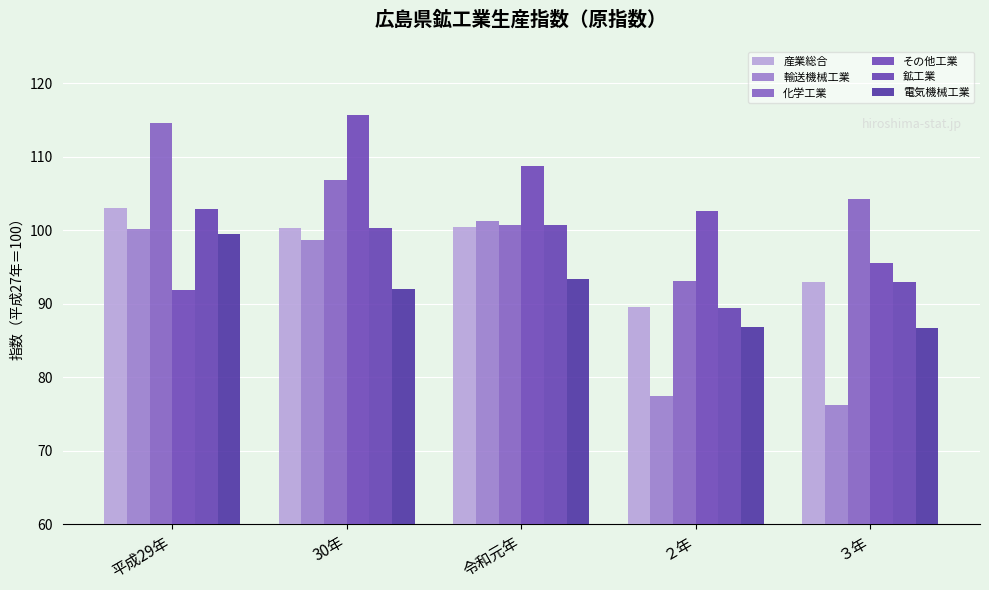

Reading left to right, list all the values displayed in this chart.

産業総合: 103.0	100.3	100.4	89.5	92.9
輸送機械工業: 100.2	98.6	101.3	77.4	76.2
化学工業: 114.5	106.8	100.7	93.1	104.2
その他工業: 91.8	115.6	108.7	102.6	95.5
鉱工業: 102.9	100.3	100.7	89.4	92.9
電気機械工業: 99.4	92.0	93.3	86.8	86.7